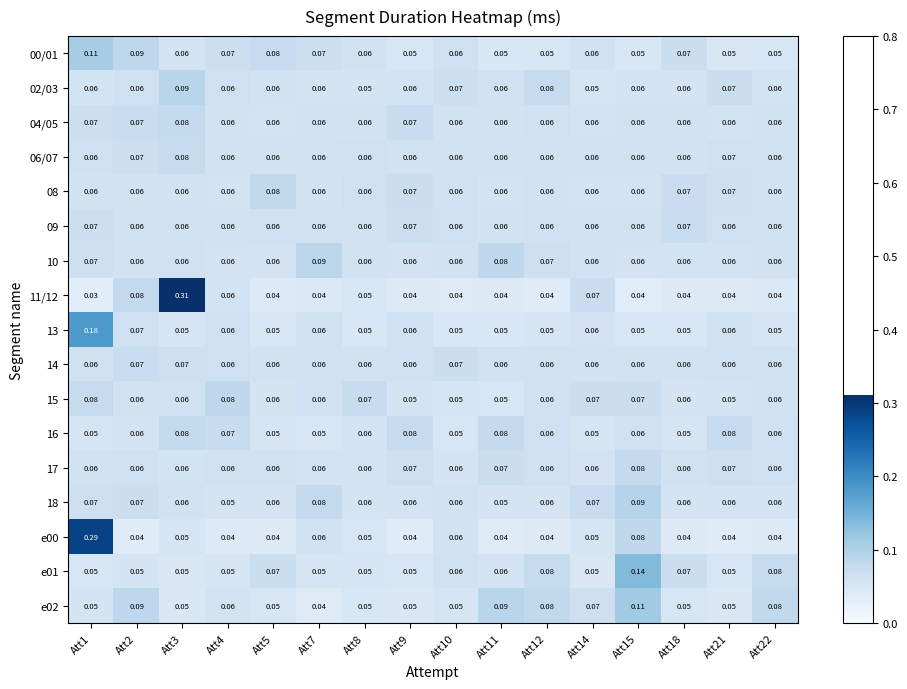

At how many categories does at least one series exceed 0?

16